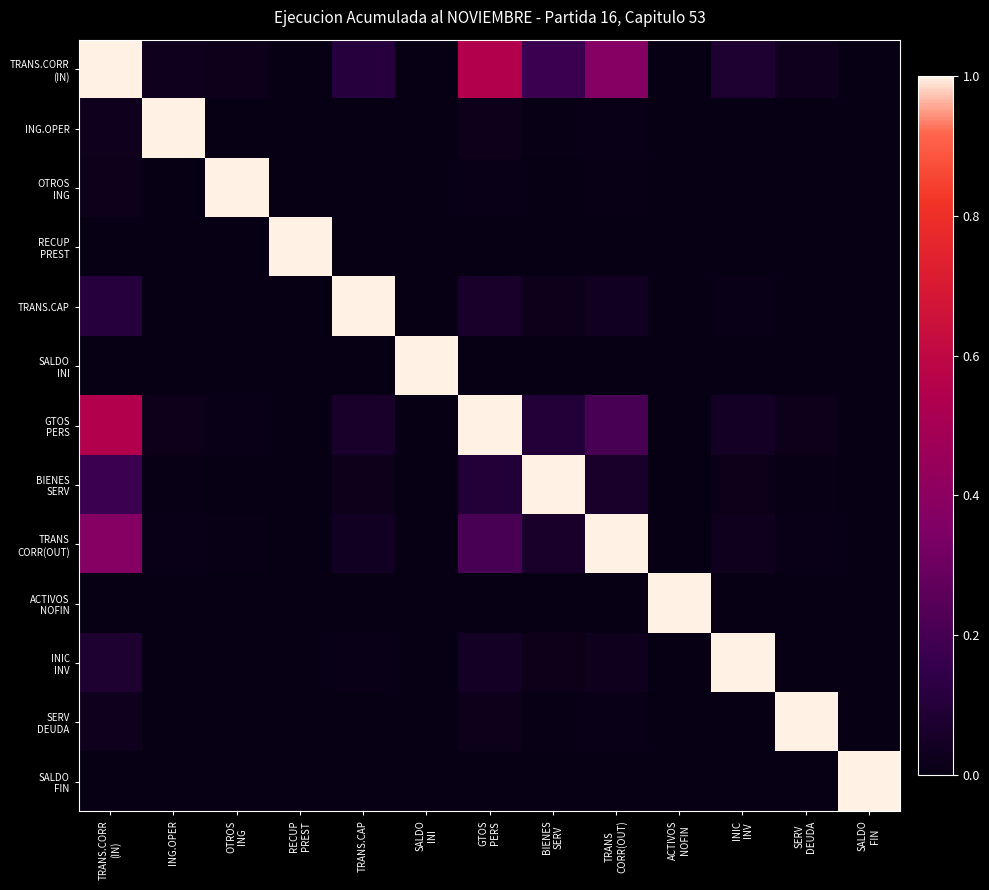

Which category has the highest value across all series?

TRANS.CORR
(IN)